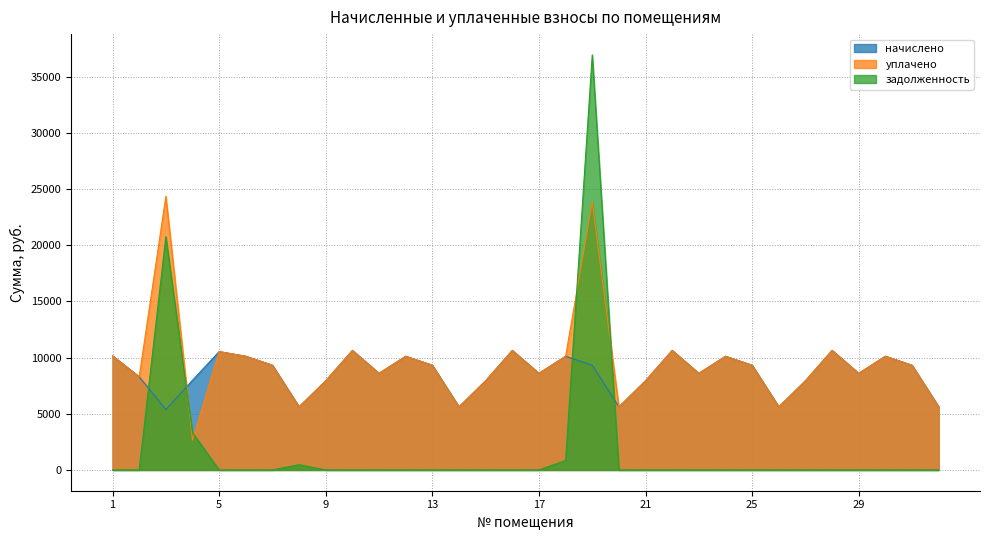

True or false: уплачено and начислено intersect in this chart.

True